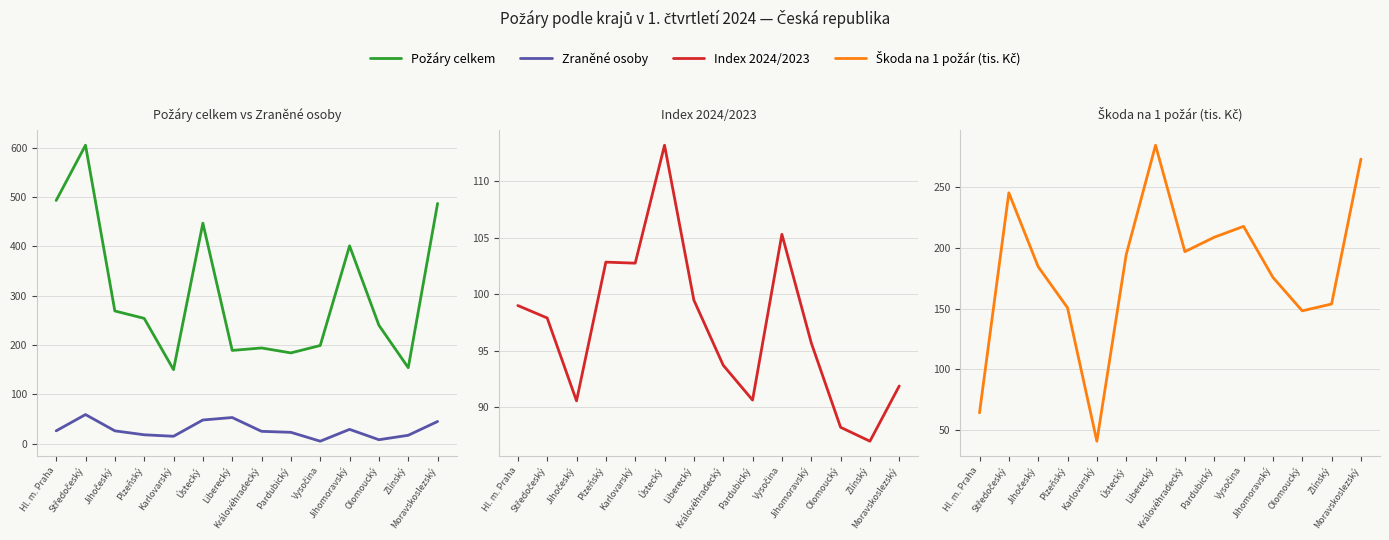

How many values in the Index 2024/2023 series exceed 97?

7